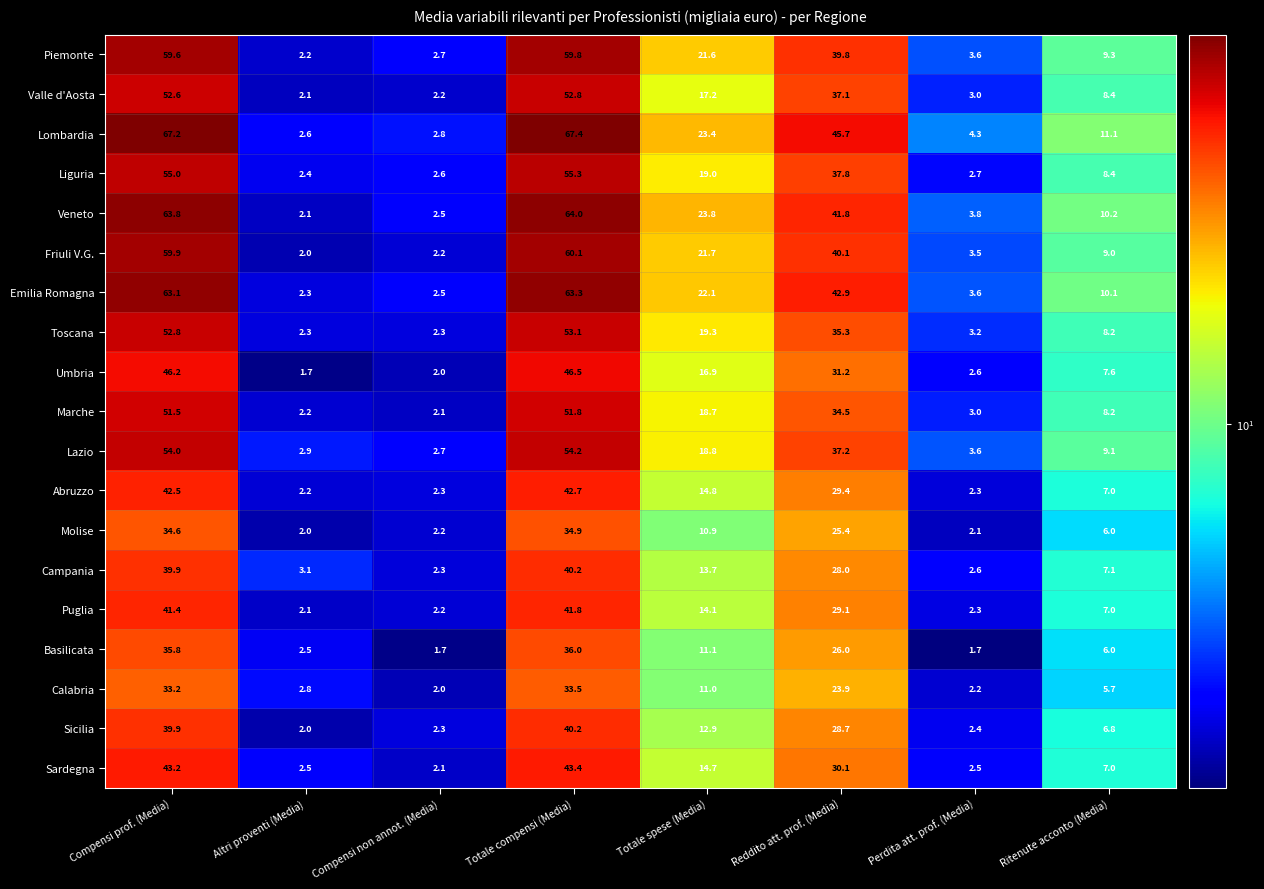

Rank the categories by Emilia Romagna value from highest to lowest.

Totale compensi (Media), Compensi prof. (Media), Reddito att. prof. (Media), Totale spese (Media), Ritenute acconto (Media), Perdita att. prof. (Media), Compensi non annot. (Media), Altri proventi (Media)